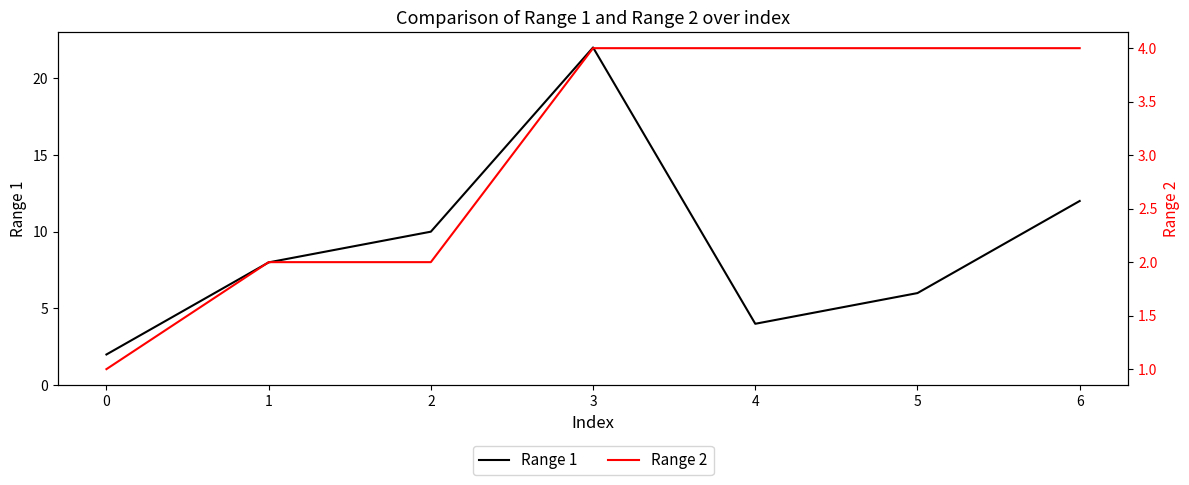

How many data points in Range 1 are less than 8?

3